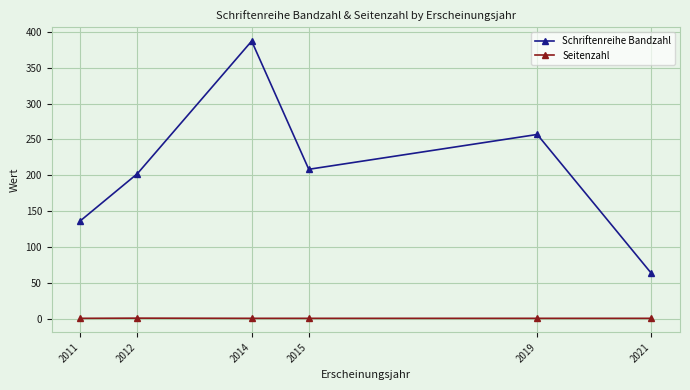

Rank the series by their maximum value, from lowest to highest.

Seitenzahl, Schriftenreihe Bandzahl